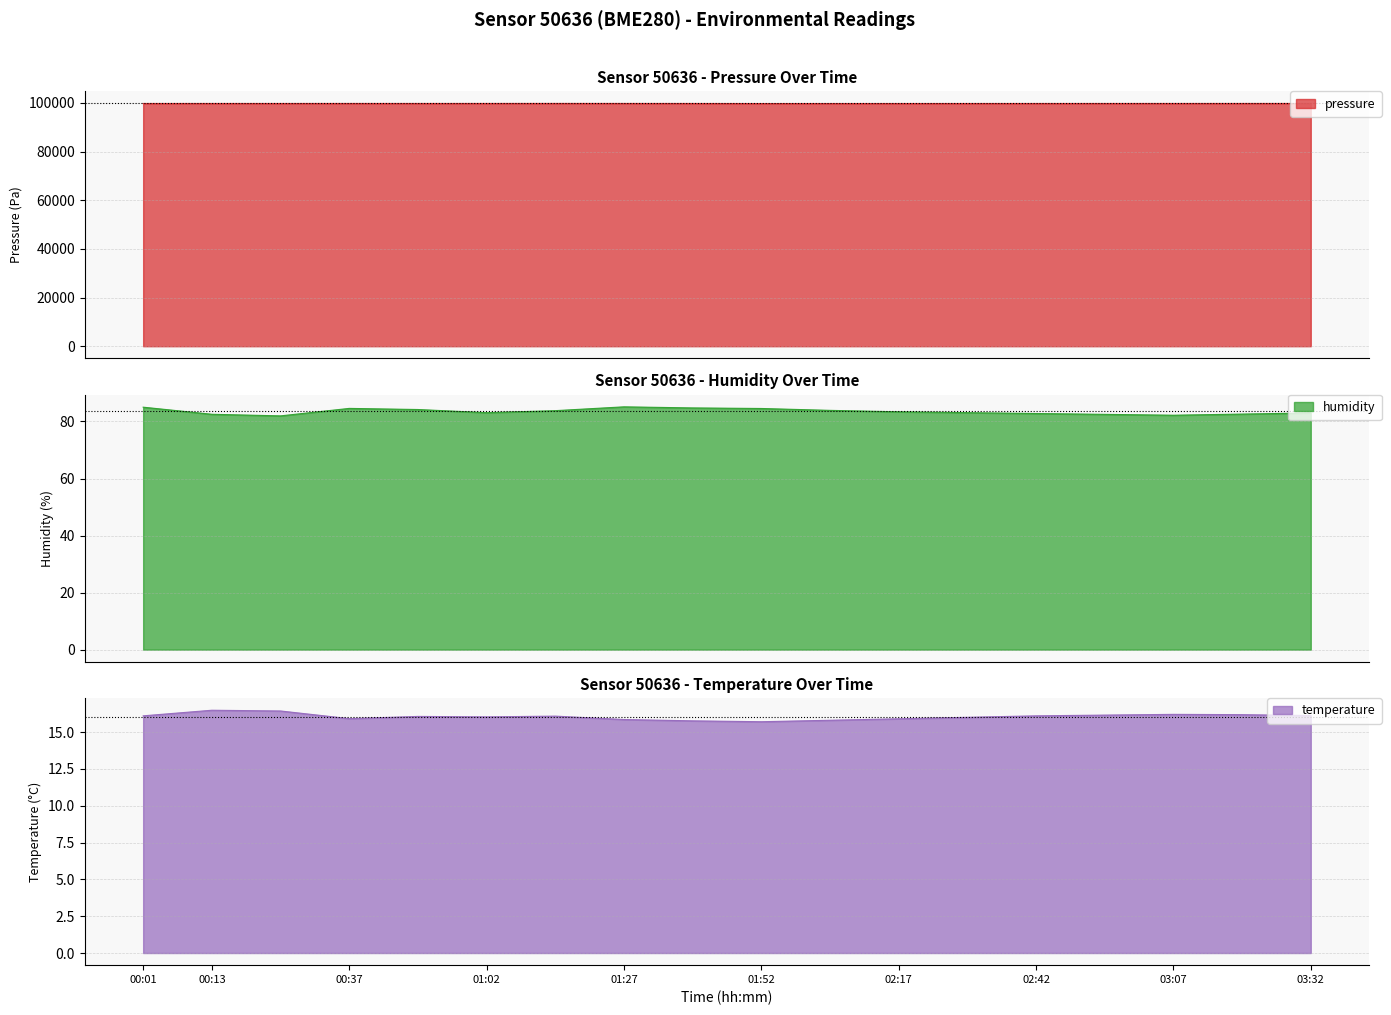

True or false: humidity and temperature intersect in this chart.

False